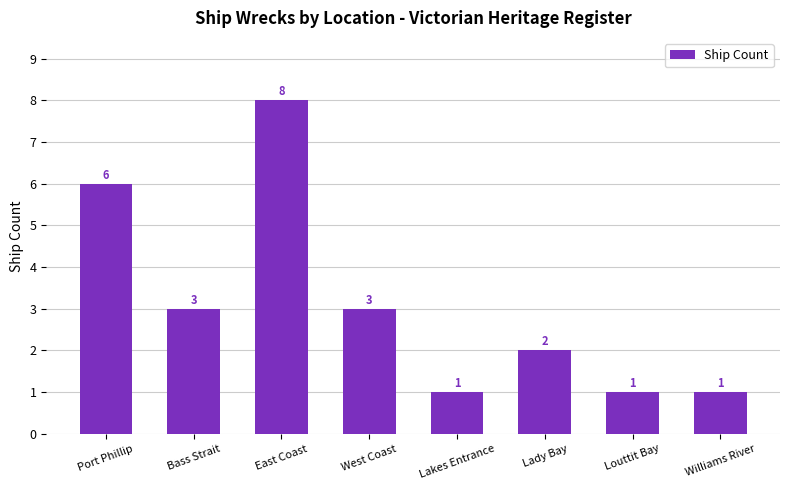

Count the values in the range 1 to 6.

7